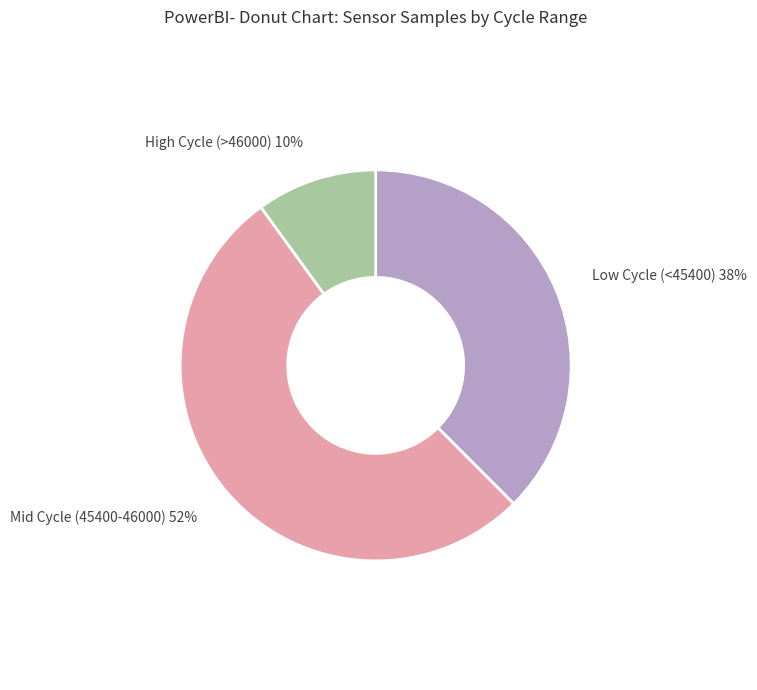

Is there a majority slice in this chart?

Yes